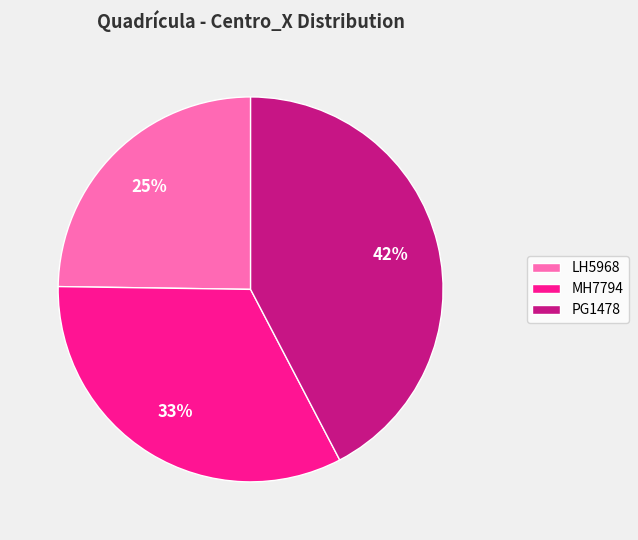

Approximately how many times larger is the value at PG1478 compared to MH7794?

1.3